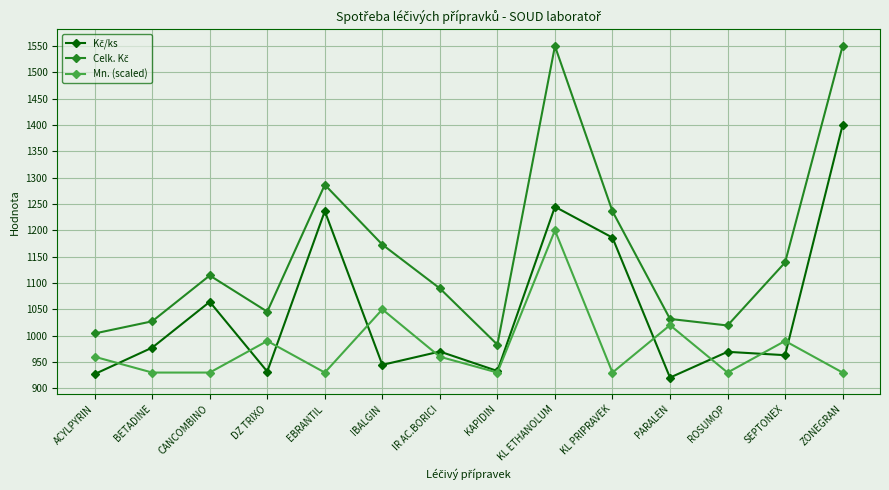

What is the smallest value displayed?

920.5